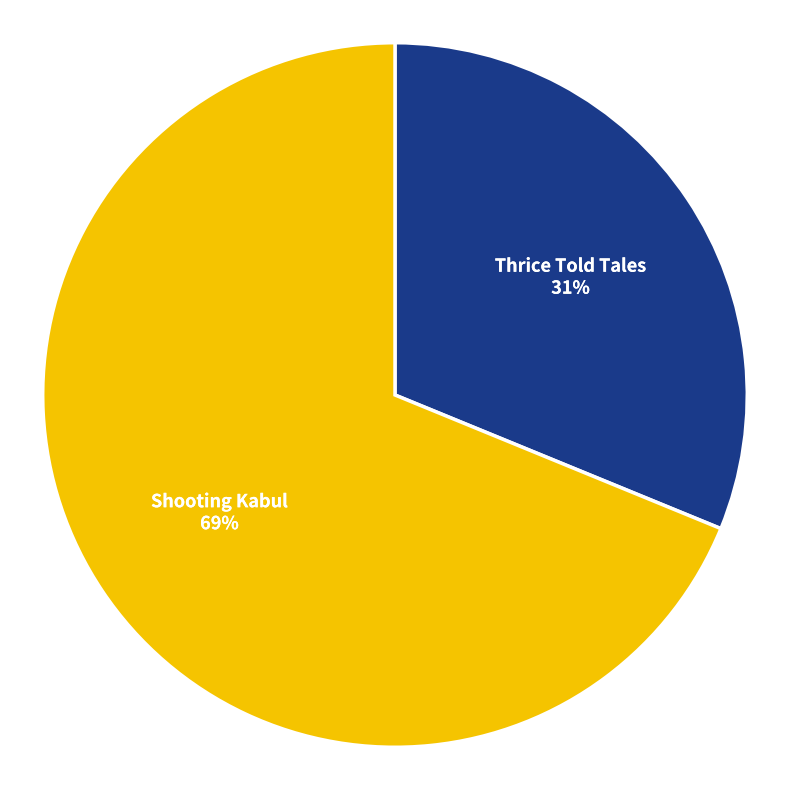

Rank the categories by value from lowest to highest.

Thrice Told Tales, Shooting Kabul